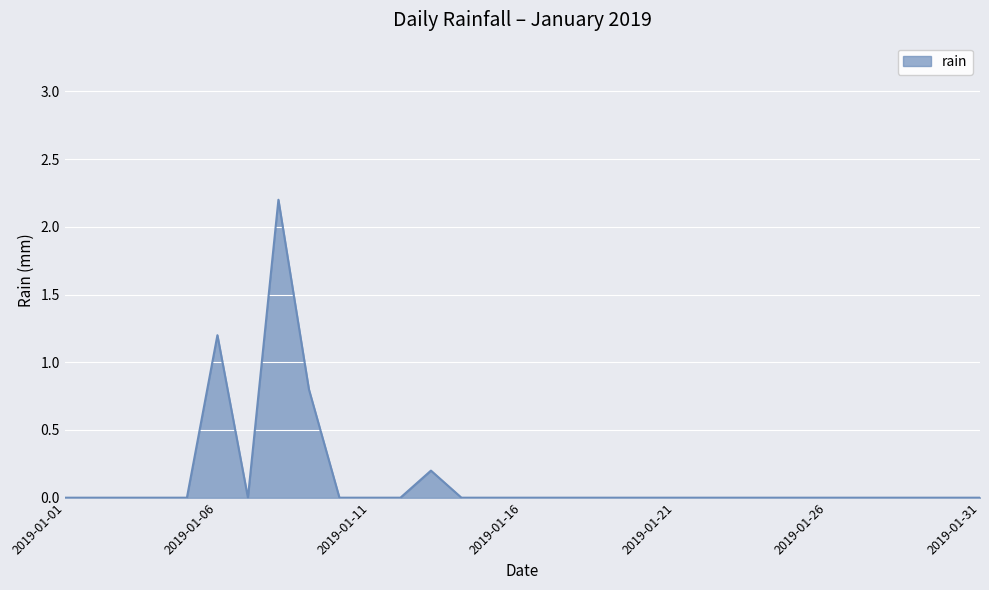

What is the greatest value displayed?

2.2